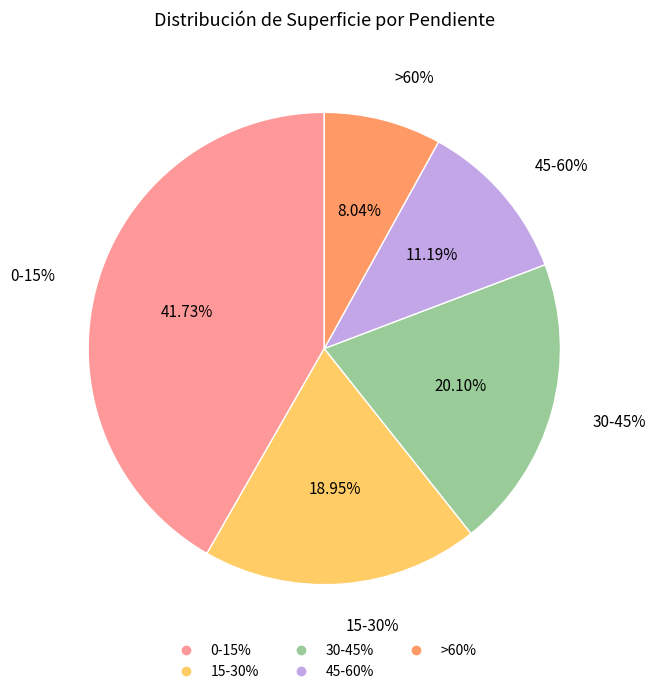

To the nearest percent, what percentage of the pie is 30-45%?

20%